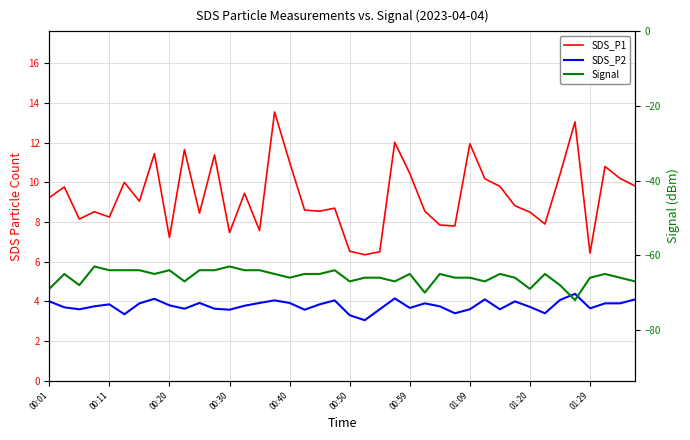

What is the sum of all SDS_P1 values?

371.9